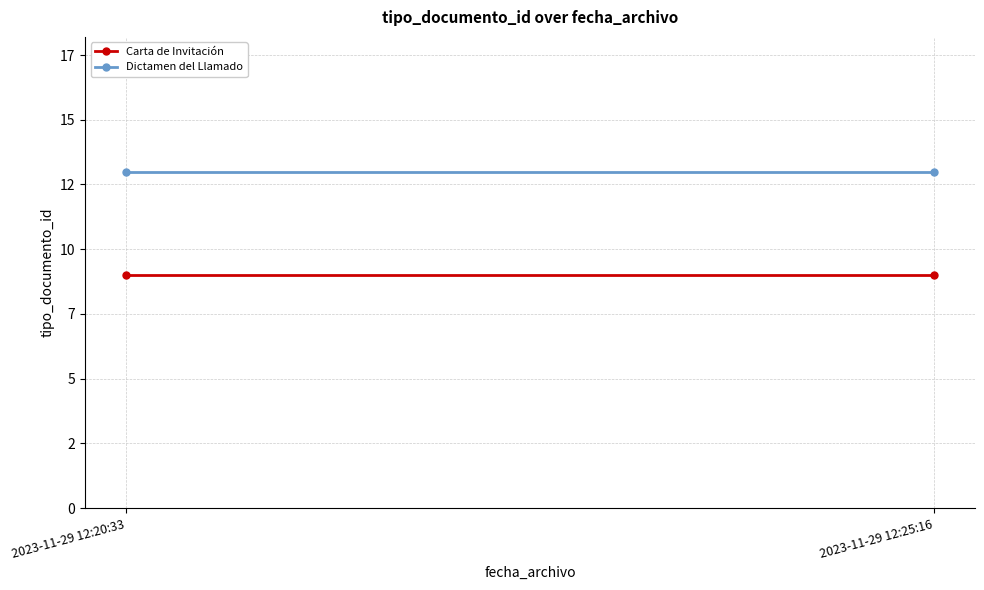

What is the sum of the Carta de Invitación values at 2023-11-29 12:20:33 and 2023-11-29 12:25:16?

18